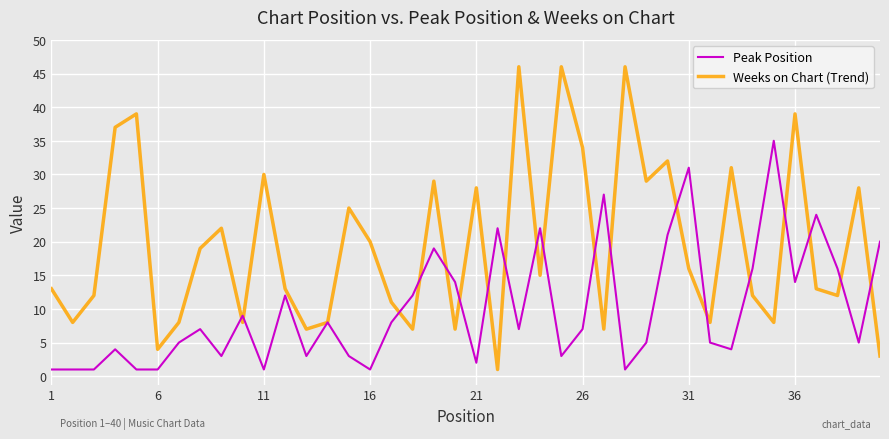

What is the sum of all Peak Position values?

401